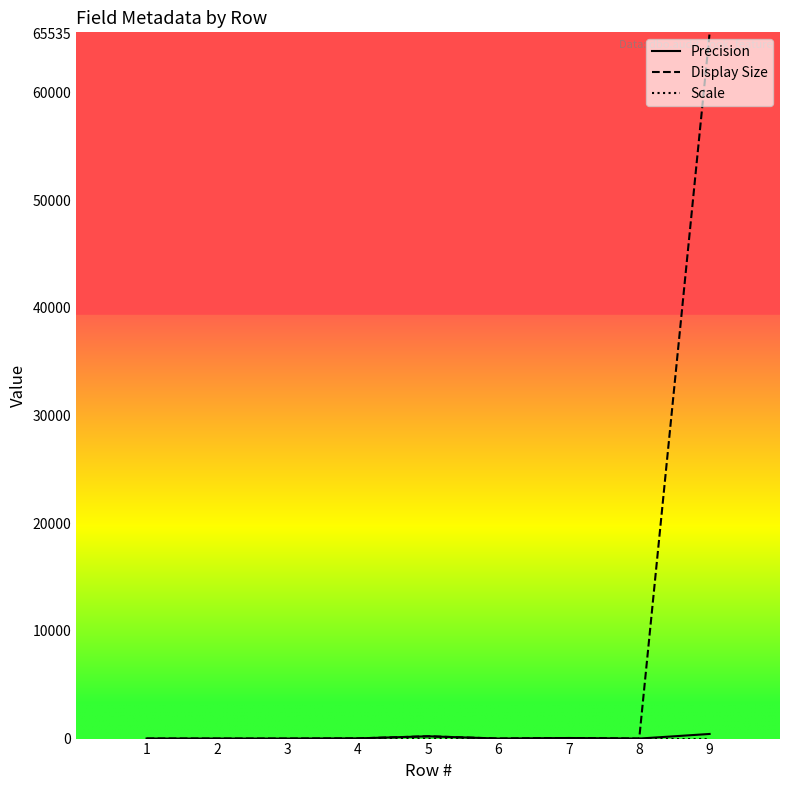

Which series has the widest spread of values?

Display Size